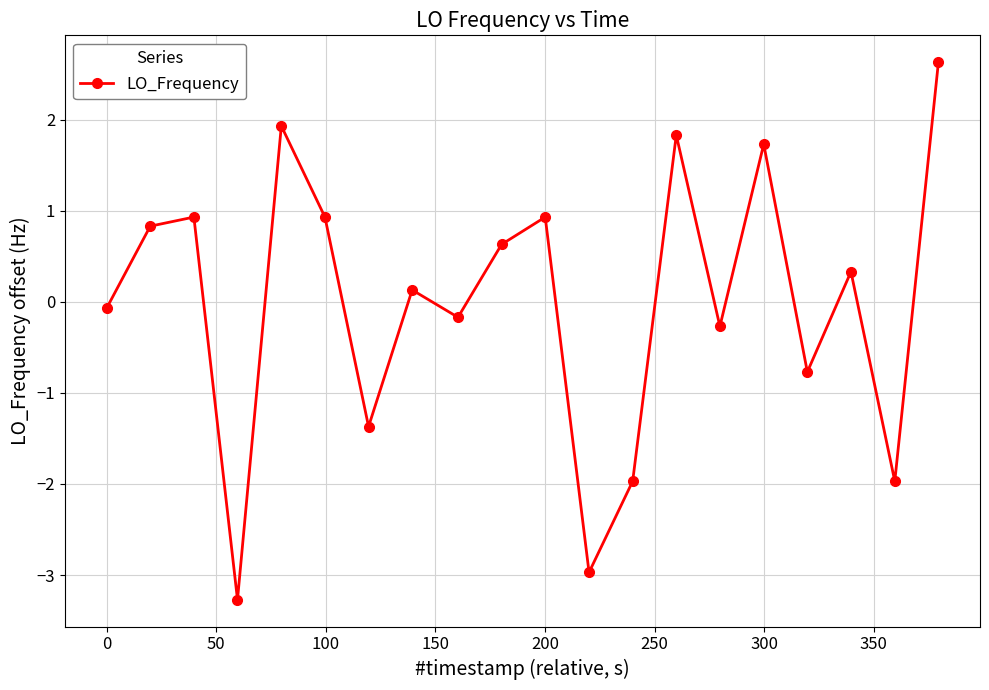

What is the difference between the second highest and second lowest values?

4.9